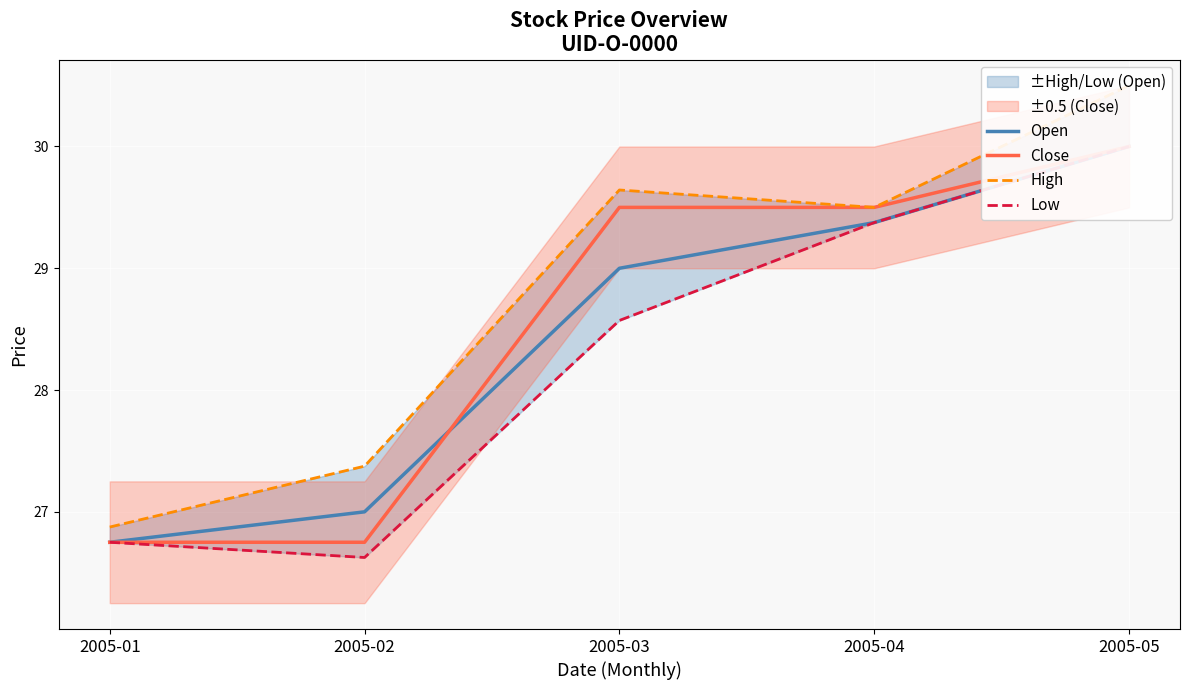

Which series has the largest total across all categories?

High